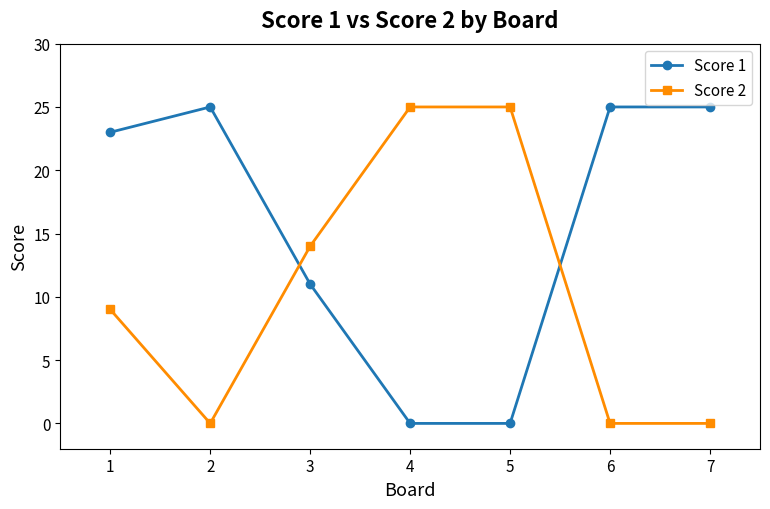

Does the chart have visible grid lines?

No